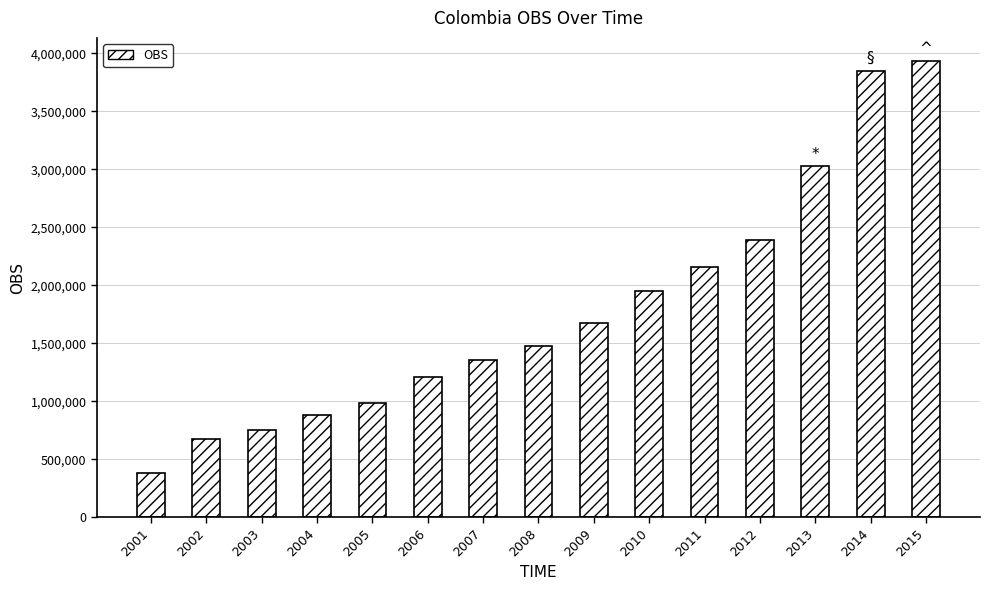

What is the sum of all values?

26693133